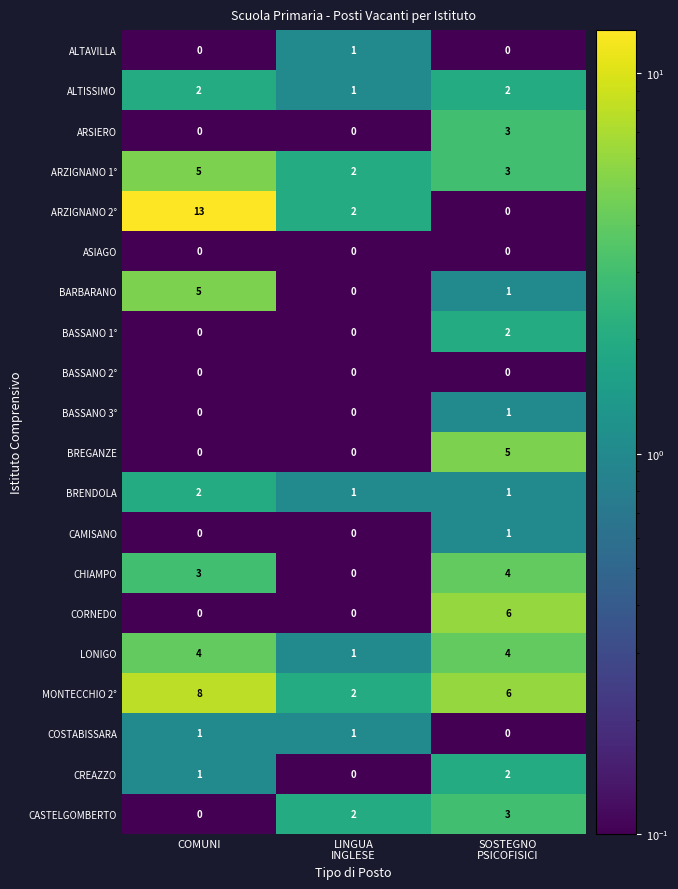

Which category has the highest value across all series?

COMUNI